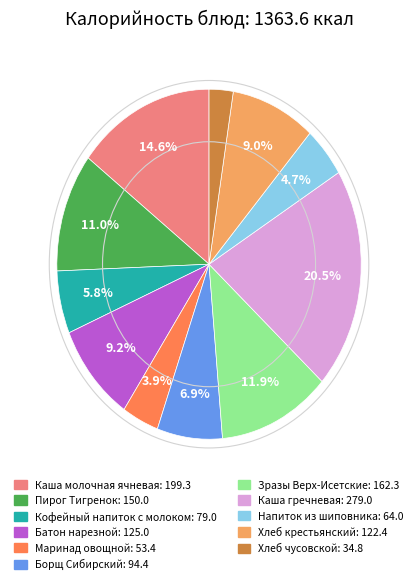

Does any single category account for the majority?

No